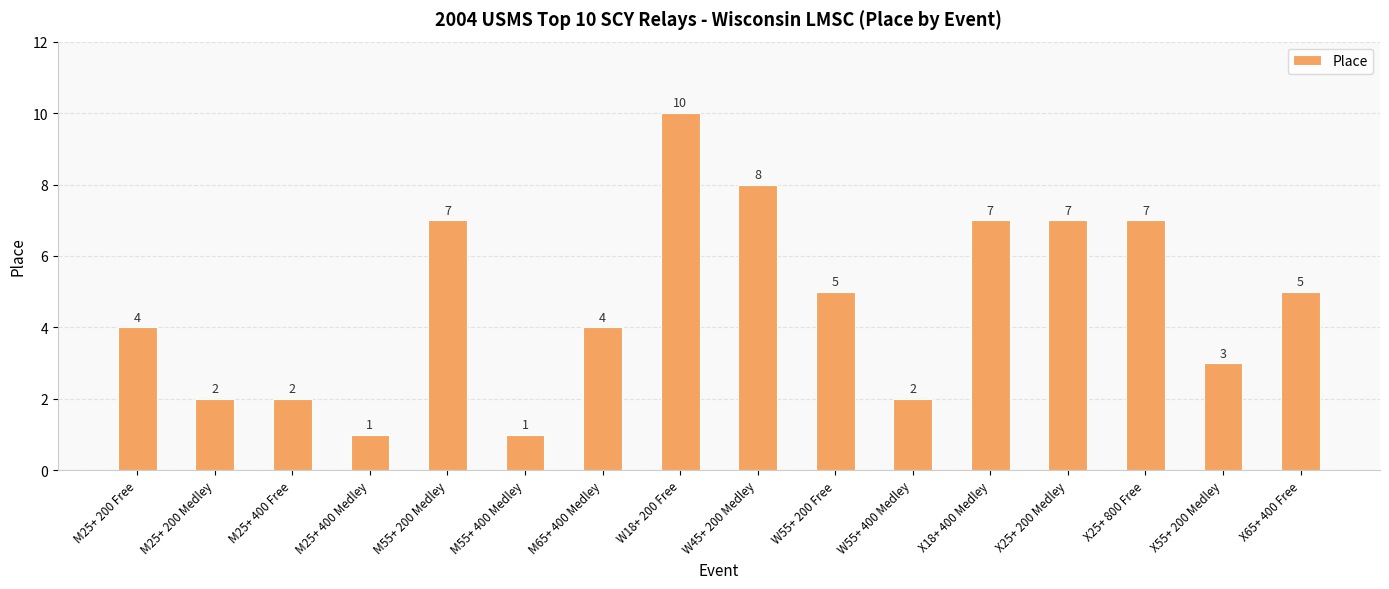

The value at W45+ 200 Medley is 11. True or false?

False